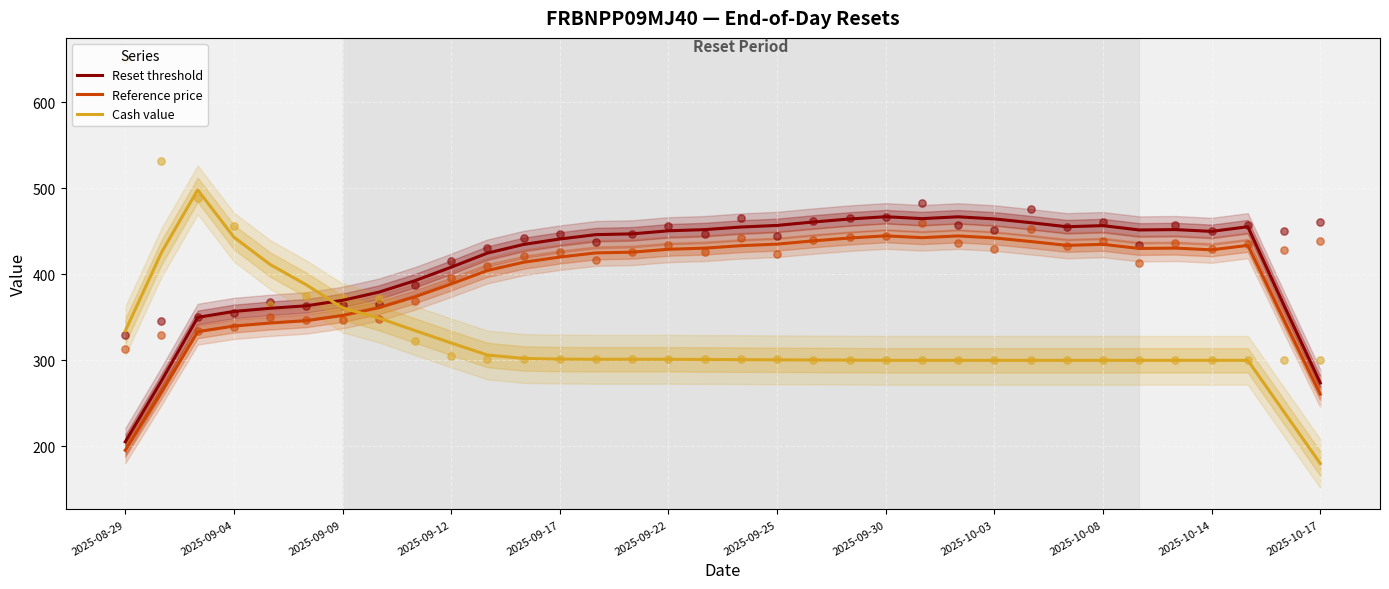

Which series has the largest total across all categories?

Reset threshold